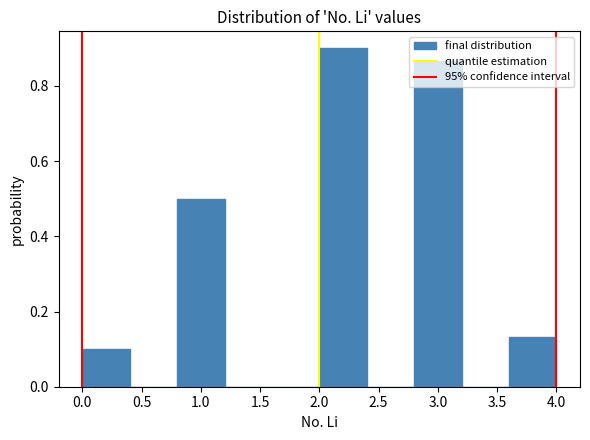

Reading left to right, transcribe this chart: for each bar, give the range it covers on the x-axis and its height. The values are not printed on the chart, so give them approximately, as read against the axis.

0.0 to 0.4: 0.10
0.4 to 0.8: 0
0.8 to 1.2: 0.50
1.2 to 1.6: 0
1.6 to 2.0: 0
2.0 to 2.4: 0.90
2.4 to 2.8: 0
2.8 to 3.2: 0.86
3.2 to 3.6: 0
3.6 to 4.0: 0.14